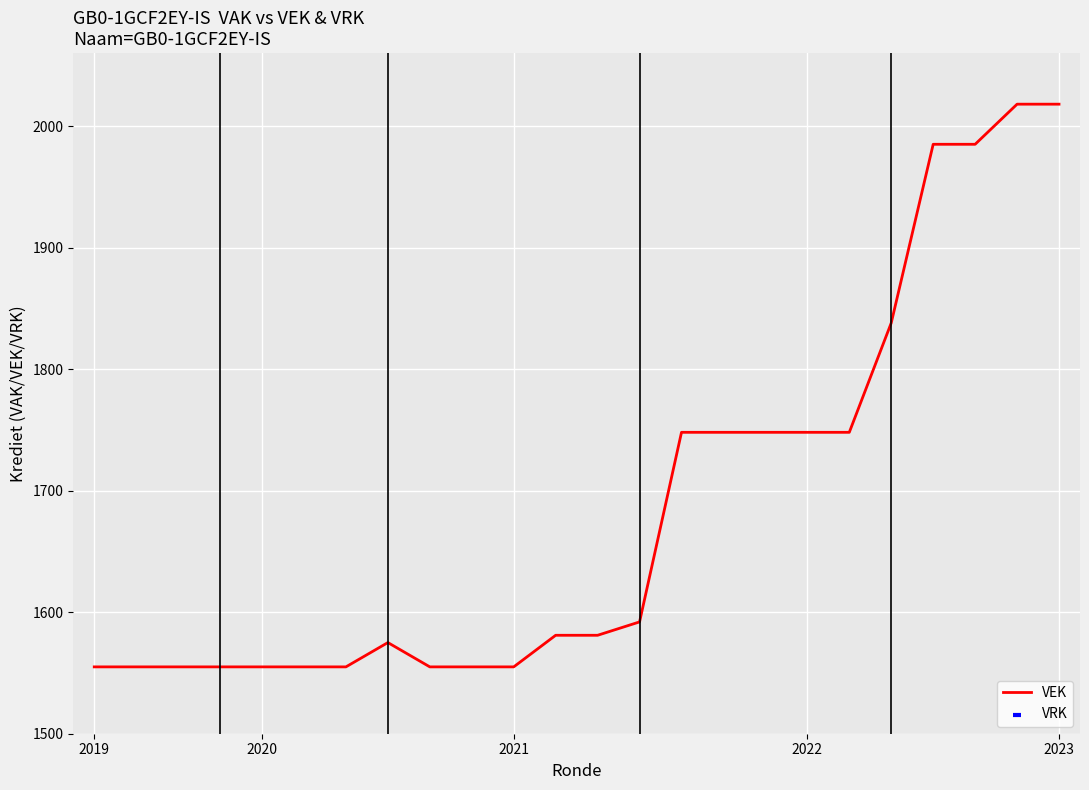

Which series reaches the minimum Y coordinate?

VRK